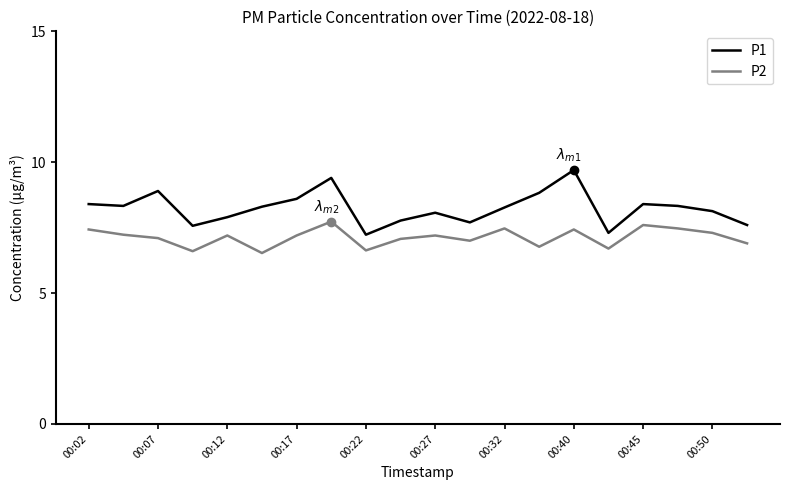

Rank the series by their maximum value, from lowest to highest.

P2, P1